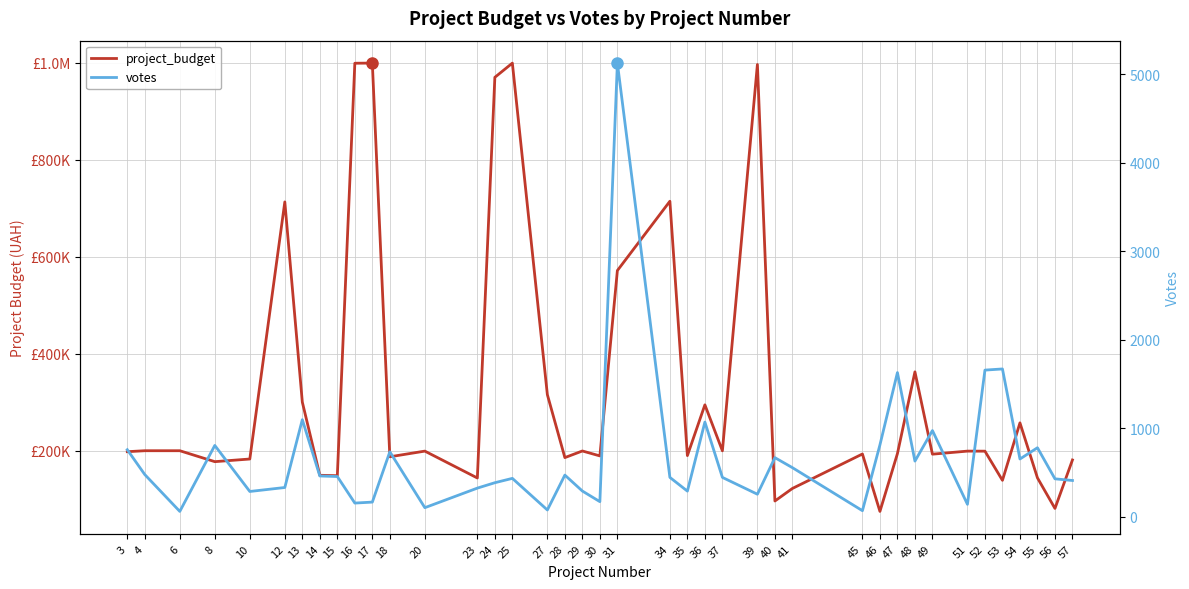

Rank the series by their average value, from lowest to highest.

votes, project_budget